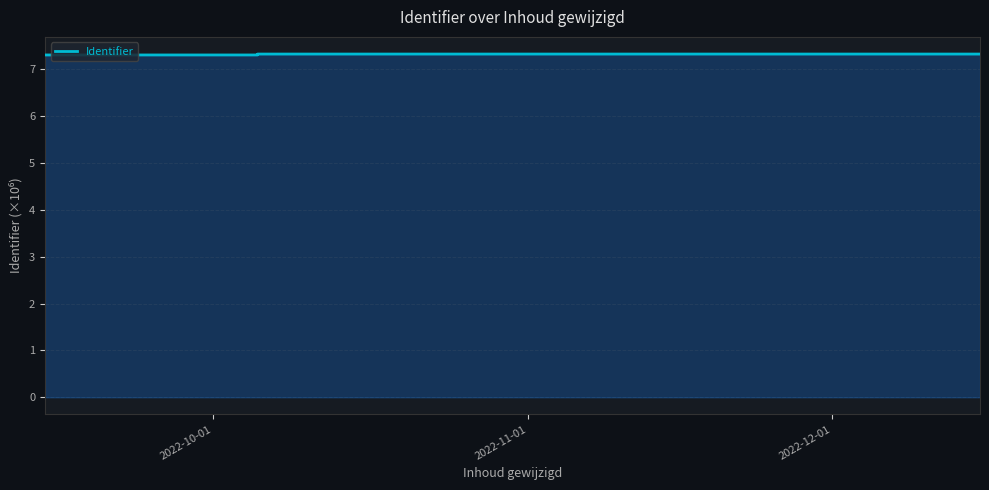

What is the maximum value shown in the chart?

7.3